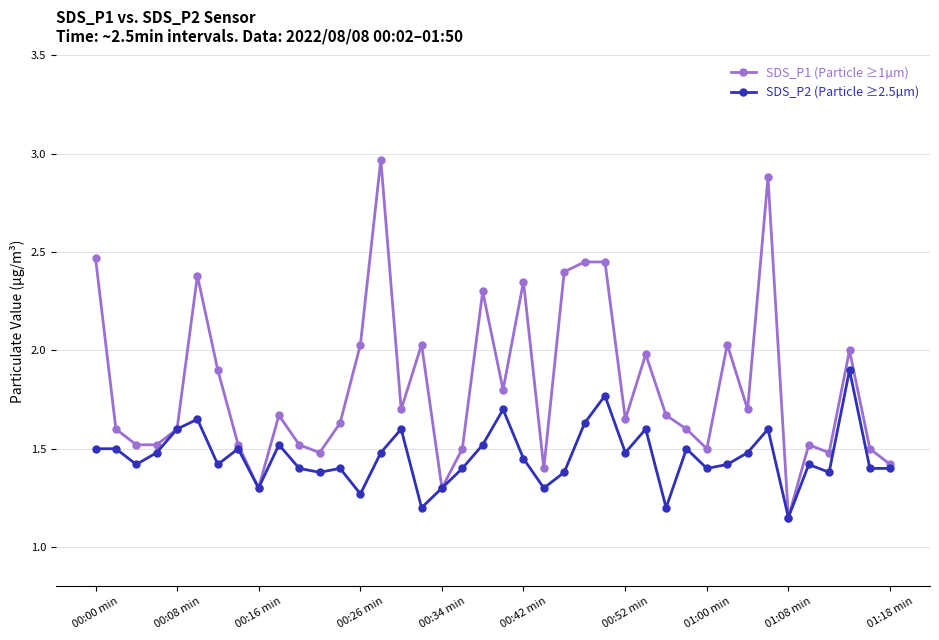

List the series in order of their overall mean, lowest first.

SDS_P2 (Particle ≥2.5µm), SDS_P1 (Particle ≥1µm)